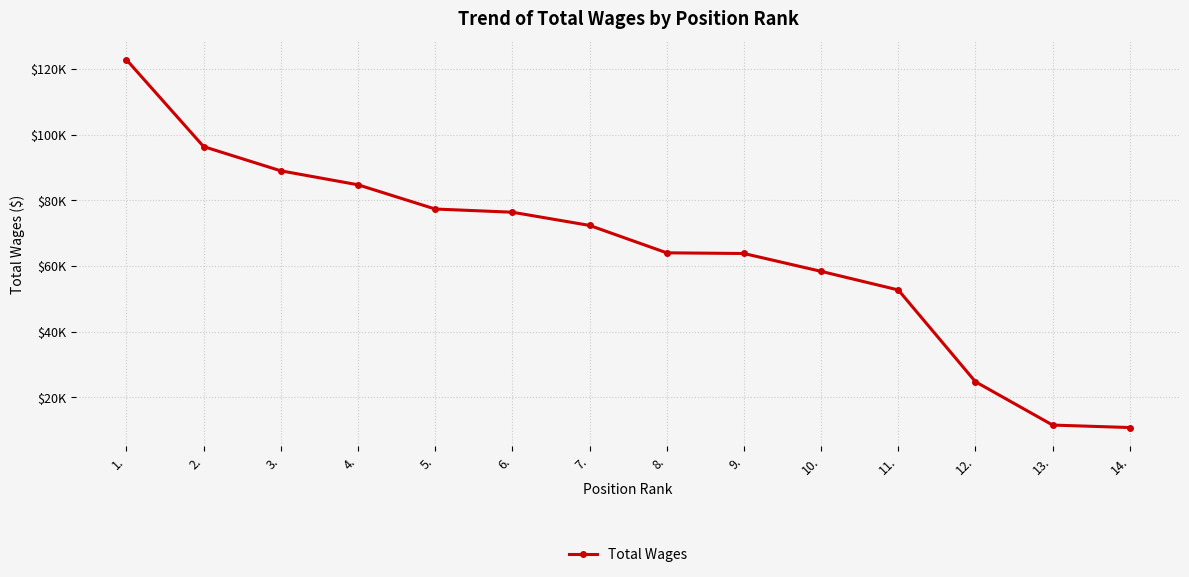

What is the label of the 4th point from the left?

4.